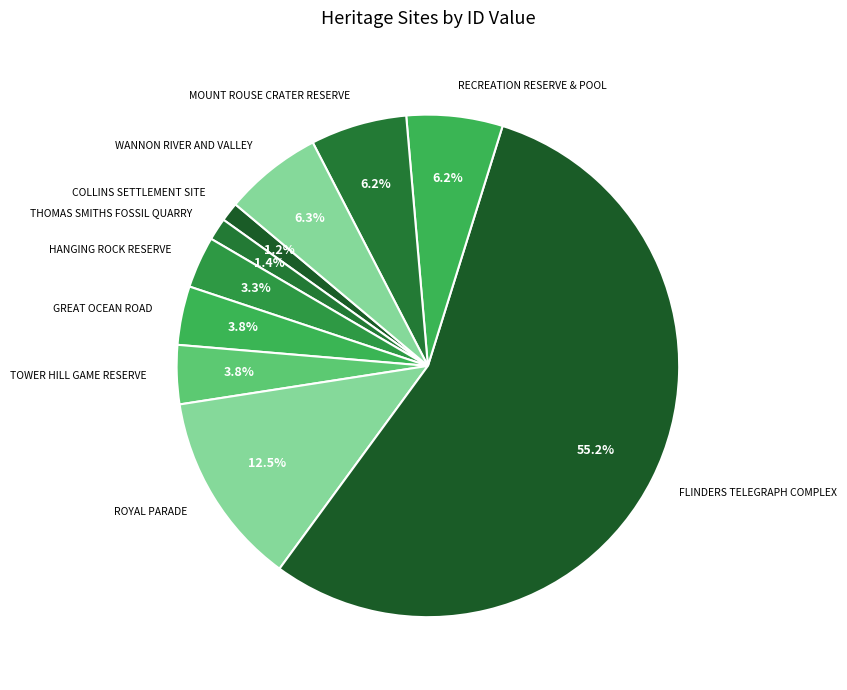

Combined, do FLINDERS TELEGRAPH COMPLEX and GREAT OCEAN ROAD account for over 50%?

Yes